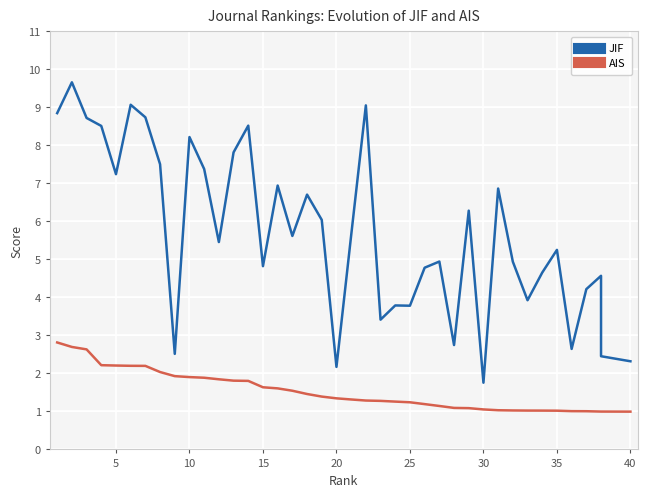

At how many categories does at least one series exceed 5?

22